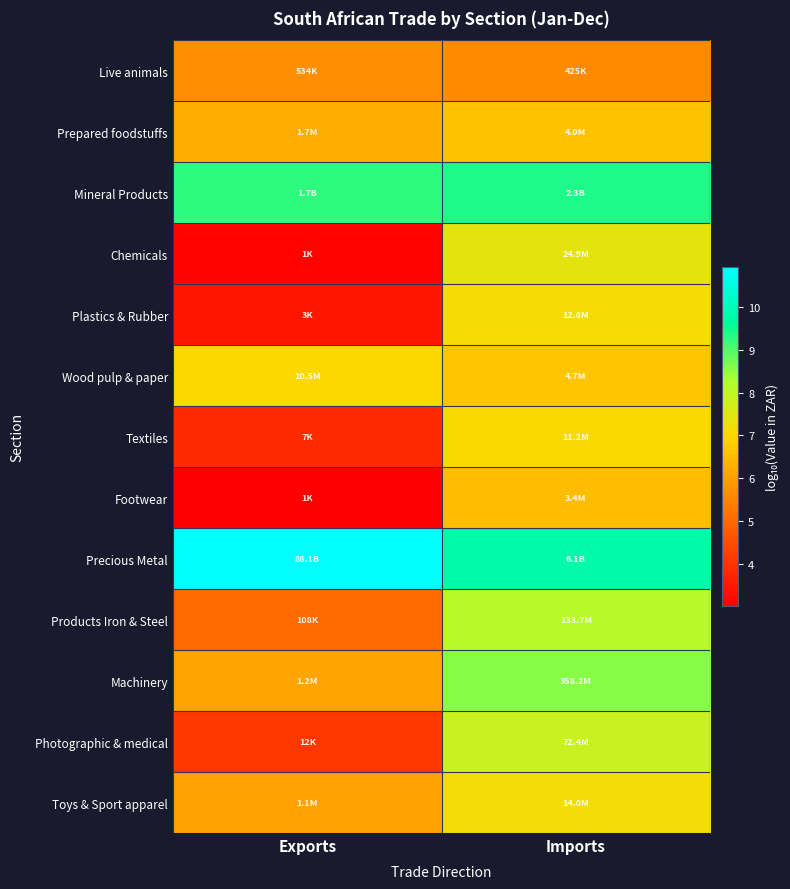

Reading left to right, list all the values displayed in this chart.

Live animals: Exports=5.7	Imports=5.6
Prepared foodstuffs: Exports=6.2	Imports=6.6
Mineral Products: Exports=9.2	Imports=9.4
Chemicals: Exports=3.1	Imports=7.4
Plastics & Rubber: Exports=3.5	Imports=7.1
Wood pulp & paper: Exports=7.0	Imports=6.7
Textiles: Exports=3.8	Imports=7.0
Footwear: Exports=3.0	Imports=6.5
Precious Metal: Exports=10.9	Imports=9.8
Products Iron & Steel: Exports=5.0	Imports=8.1
Machinery: Exports=6.1	Imports=8.6
Photographic & medical: Exports=4.1	Imports=7.9
Toys & Sport apparel: Exports=6.0	Imports=7.1